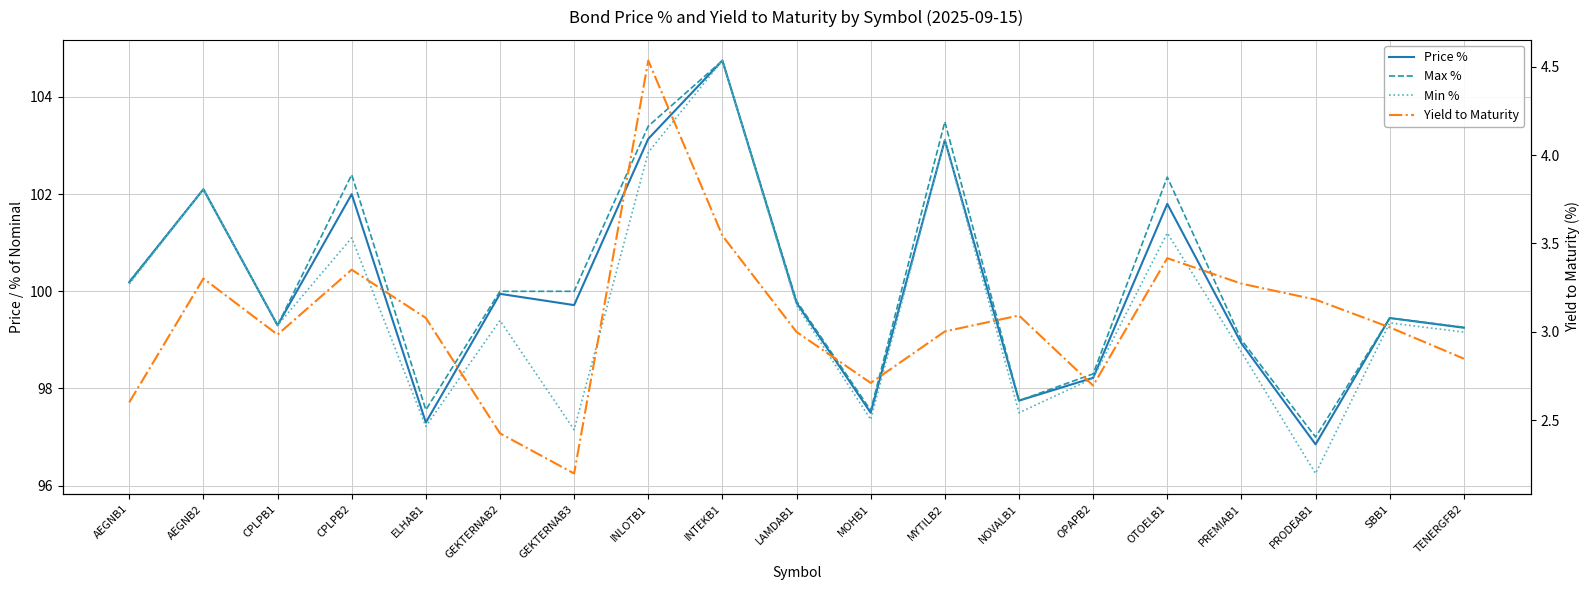

Reading right to left, extract all data points from this chart.

Price %: TENERGFB2=99.3	SBB1=99.5	PRODEAB1=96.8	PREMIAB1=98.9	OTOELB1=101.8	OPAPB2=98.2	NOVALB1=97.8	MYTILB2=103.1	MOHB1=97.5	LAMDAB1=99.8	INTEKB1=104.8	INLOTB1=103.1	GEKTERNAB3=99.7	GEKTERNAB2=99.9	ELHAB1=97.3	CPLPB2=102.0	CPLPB1=99.3	AEGNB2=102.1	AEGNB1=100.2
Max %: TENERGFB2=99.3	SBB1=99.5	PRODEAB1=97.0	PREMIAB1=99.0	OTOELB1=102.3	OPAPB2=98.3	NOVALB1=97.8	MYTILB2=103.5	MOHB1=97.5	LAMDAB1=99.8	INTEKB1=104.8	INLOTB1=103.4	GEKTERNAB3=100.0	GEKTERNAB2=100.0	ELHAB1=97.6	CPLPB2=102.4	CPLPB1=99.3	AEGNB2=102.1	AEGNB1=100.2
Min %: TENERGFB2=99.2	SBB1=99.3	PRODEAB1=96.2	PREMIAB1=98.8	OTOELB1=101.2	OPAPB2=98.2	NOVALB1=97.5	MYTILB2=103.1	MOHB1=97.4	LAMDAB1=99.7	INTEKB1=104.8	INLOTB1=102.9	GEKTERNAB3=97.2	GEKTERNAB2=99.4	ELHAB1=97.2	CPLPB2=101.1	CPLPB1=99.3	AEGNB2=102.1	AEGNB1=100.2
Yield to Maturity: TENERGFB2=2.8	SBB1=3.0	PRODEAB1=3.2	PREMIAB1=3.3	OTOELB1=3.4	OPAPB2=2.7	NOVALB1=3.1	MYTILB2=3.0	MOHB1=2.7	LAMDAB1=3.0	INTEKB1=3.5	INLOTB1=4.5	GEKTERNAB3=2.2	GEKTERNAB2=2.4	ELHAB1=3.1	CPLPB2=3.4	CPLPB1=3.0	AEGNB2=3.3	AEGNB1=2.6